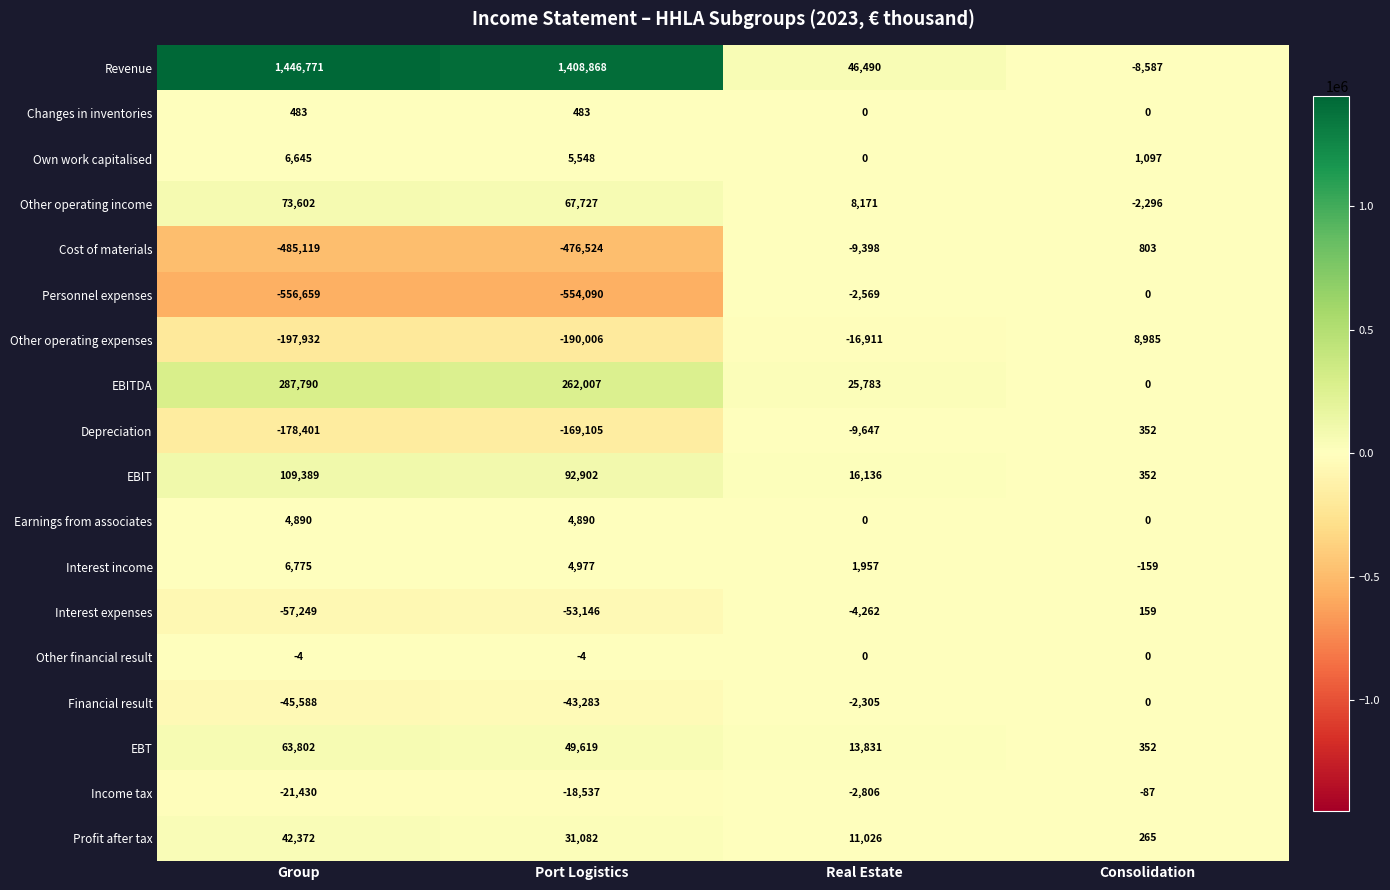

True or false: Financial result has a value of -28395 at Port Logistics.

False